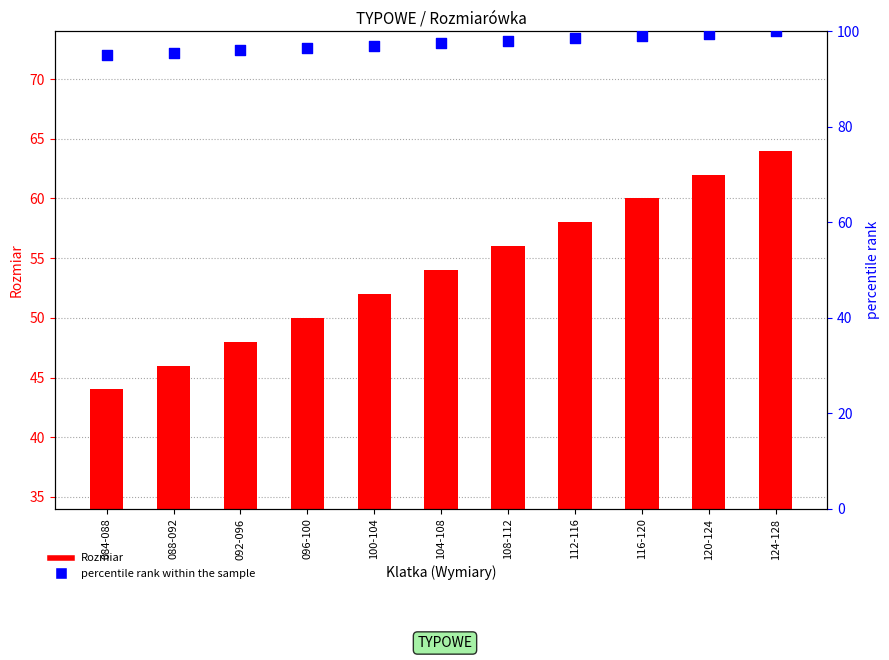

At how many categories does at least one series exceed 82?

11